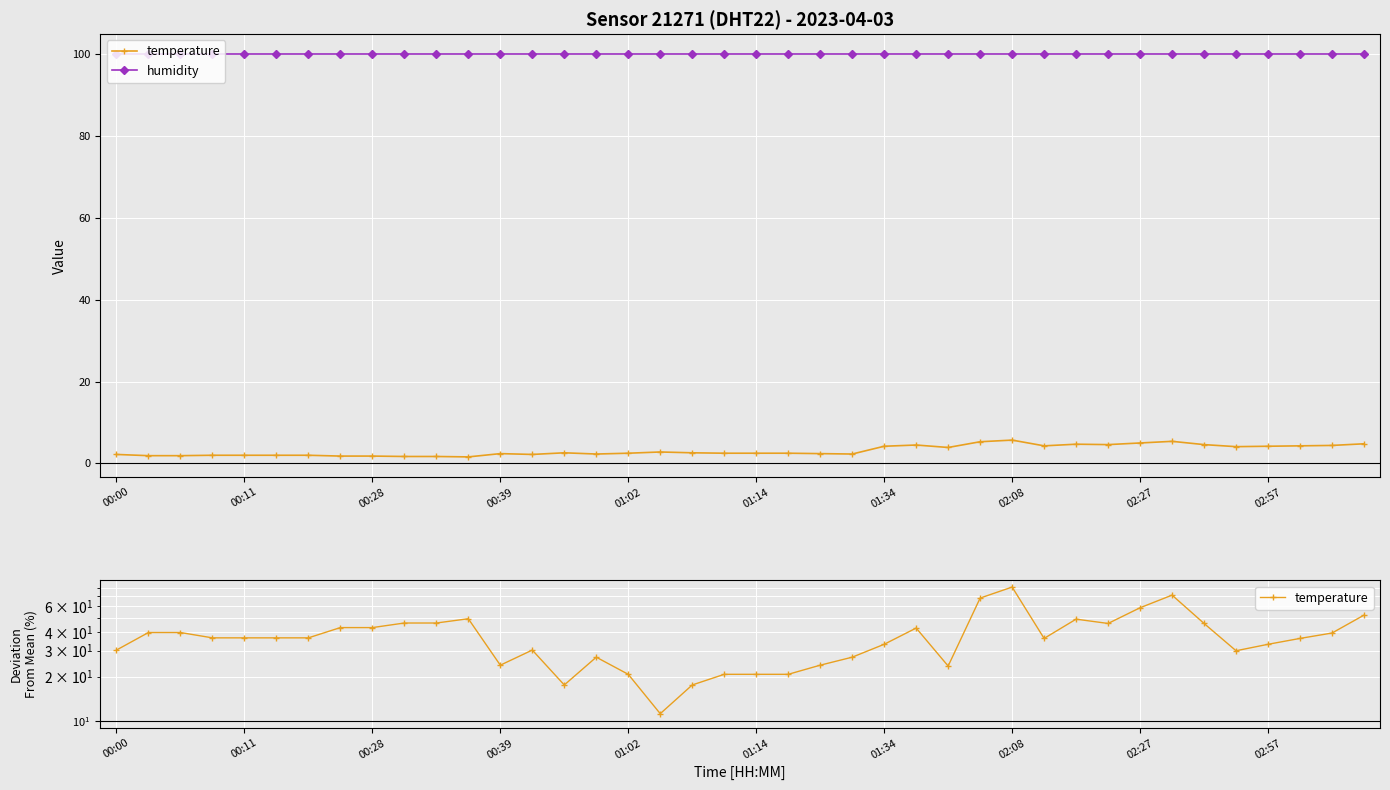

True or false: humidity and temperature cross at least once.

False